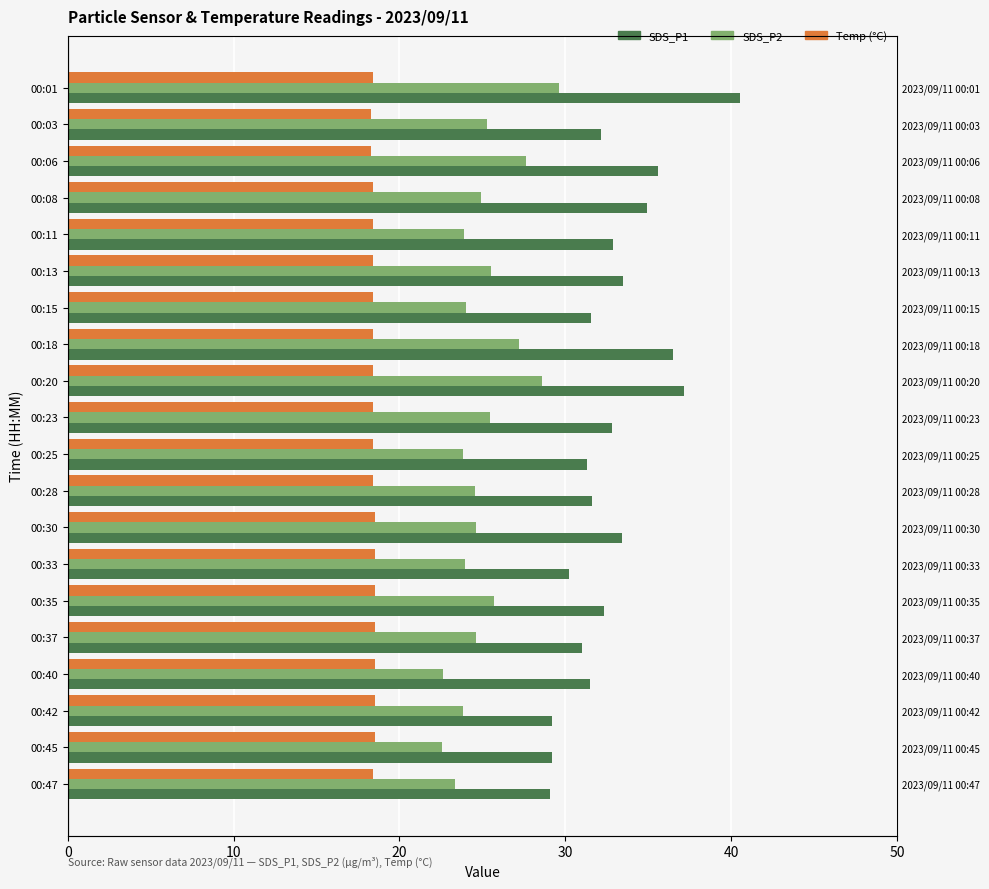

Count the number of data series in this chart.

3